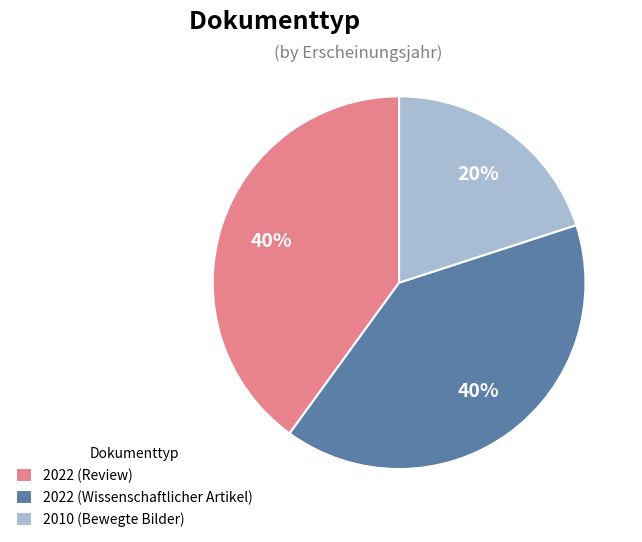

To the nearest percent, what is the average slice percentage?

33%